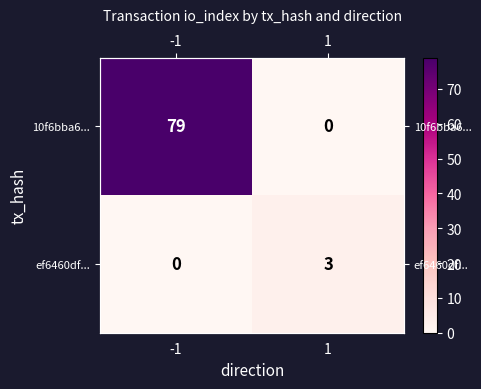

How many positive values does the 10f6bba6... series have?

1